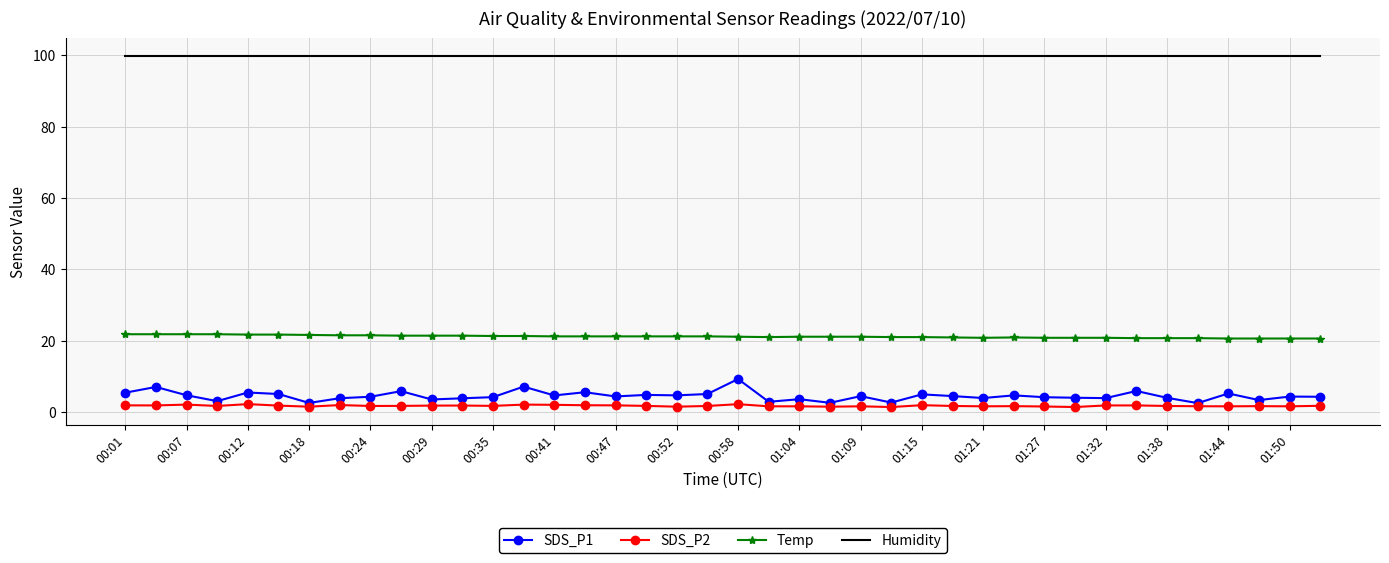

True or false: Humidity and SDS_P1 cross at least once.

False